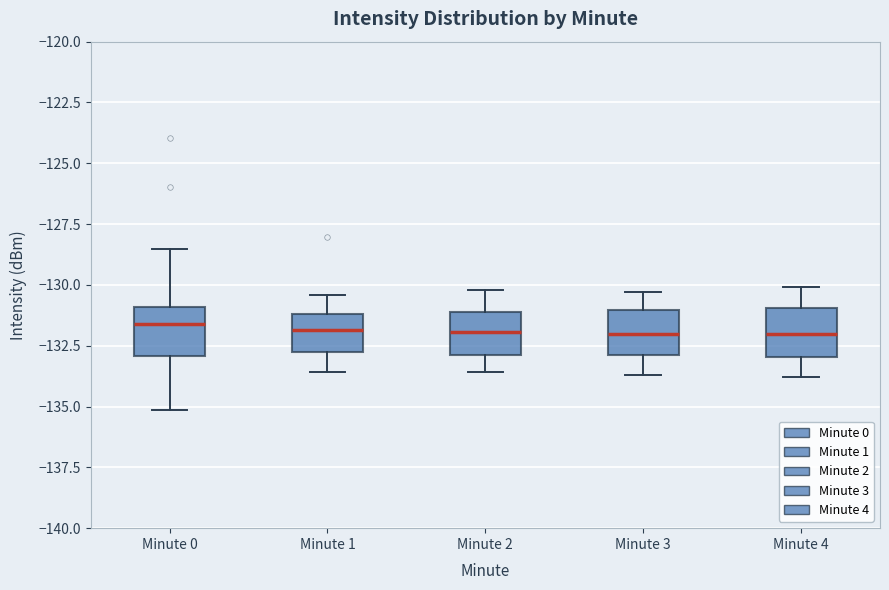

Reading left to right, read every box against the y-axis: the position of its median line, the range the box covers, and the ends of its whiskers. The values are not printed on the chart, so give them approximately, as read against the axis.

Minute 0: median -131.5, box -133.0 to -131.0, whiskers -135.0 to -128.5
Minute 1: median -132.0, box -133.0 to -131.0, whiskers -133.5 to -130.5
Minute 2: median -132.0, box -133.0 to -131.0, whiskers -133.5 to -130.0
Minute 3: median -132.0, box -133.0 to -131.0, whiskers -133.5 to -130.5
Minute 4: median -132.0, box -133.0 to -131.0, whiskers -134.0 to -130.0